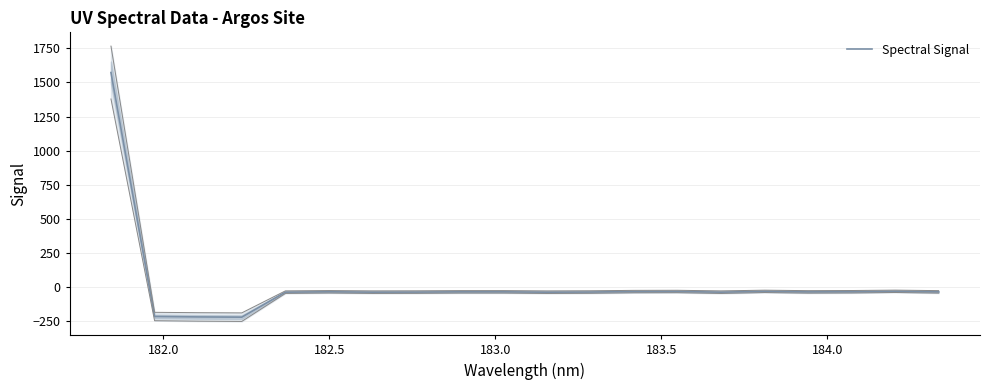

What is the lowest value of the Spectral Signal series?

-219.4